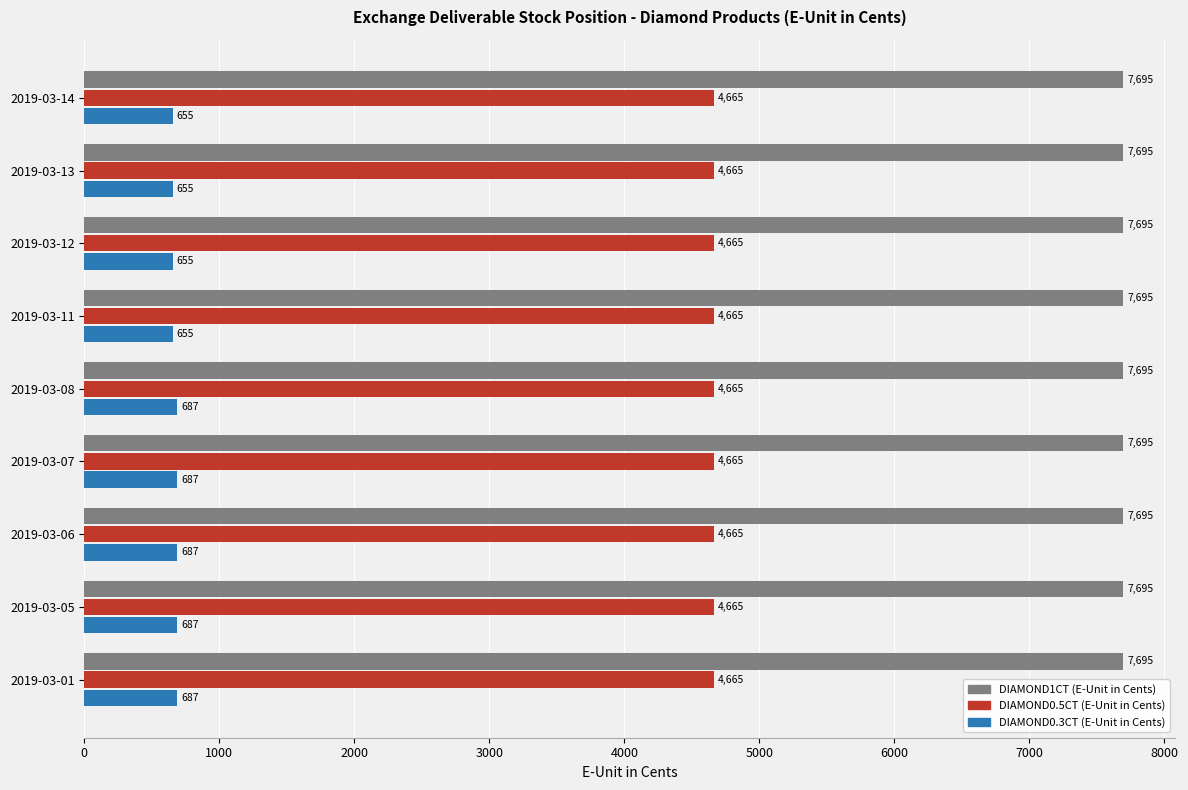

The value of DIAMOND0.5CT (E-Unit in Cents) at 2019-03-14 is 7637. True or false?

False